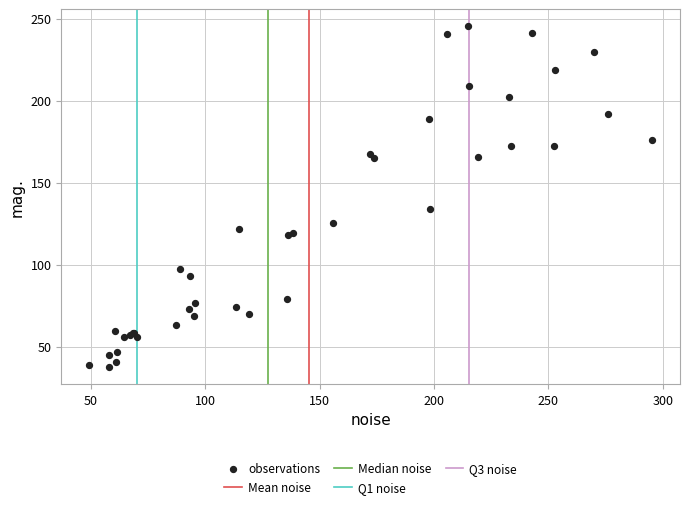

What Y value in the scatter plot is closest to 141?

133.7